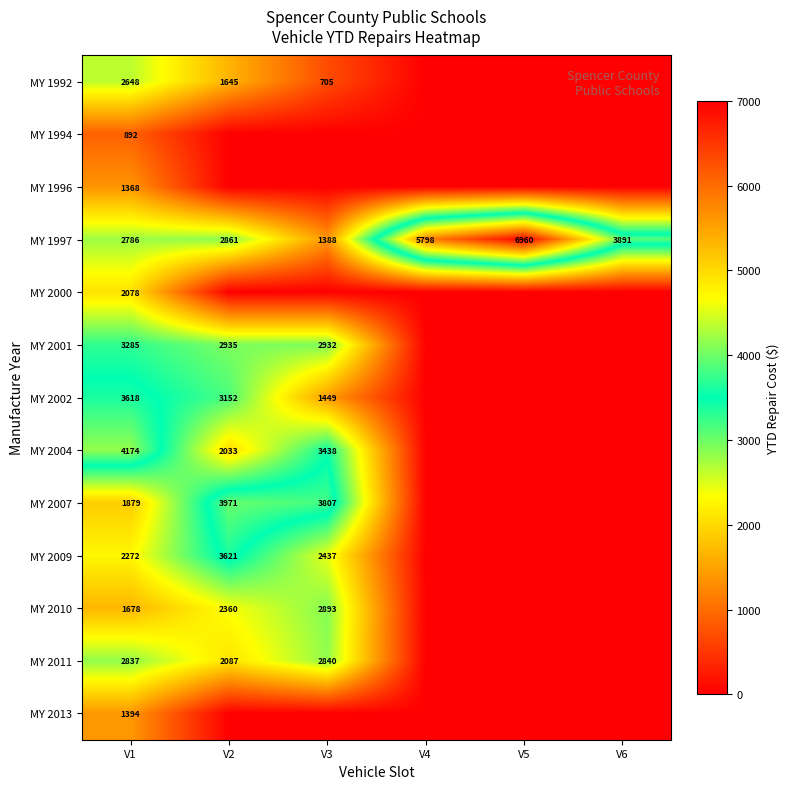

The value of MY 2011 at V1 is 1554. True or false?

False